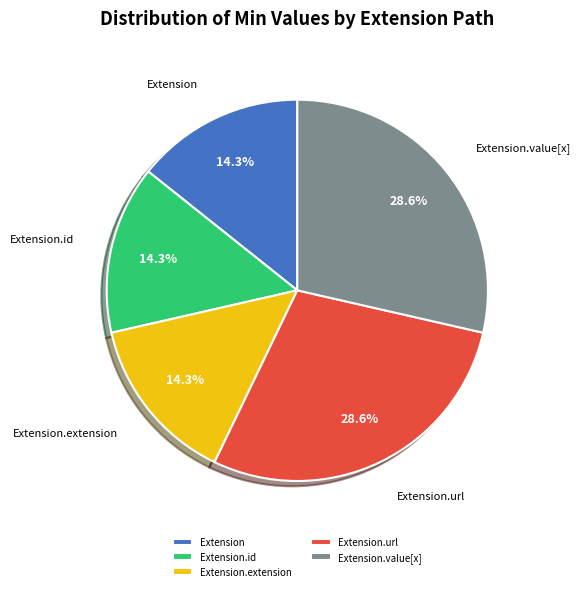

To the nearest percent, what is the combined percentage of Extension.url and Extension.extension?

43%